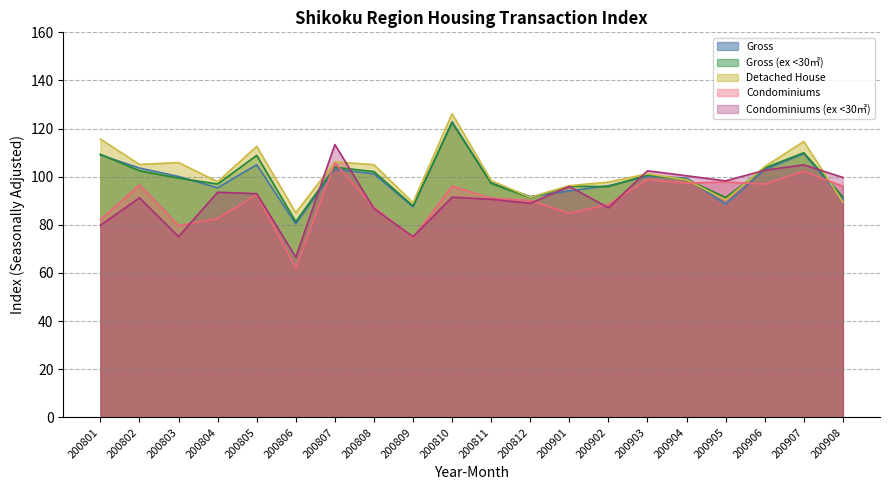

List the labels in order of Gross_ex30 value, smallest first.

200806, 200809, 200812, 200905, 200908, 200902, 200901, 200804, 200811, 200904, 200803, 200903, 200808, 200802, 200906, 200807, 200805, 200801, 200907, 200810